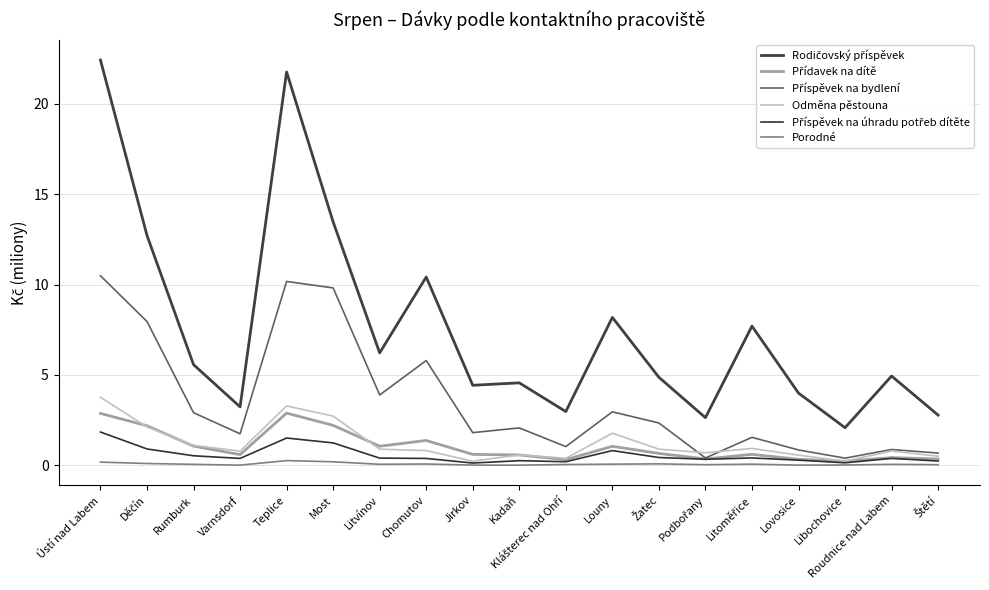

How many categories are shown in the chart?

19